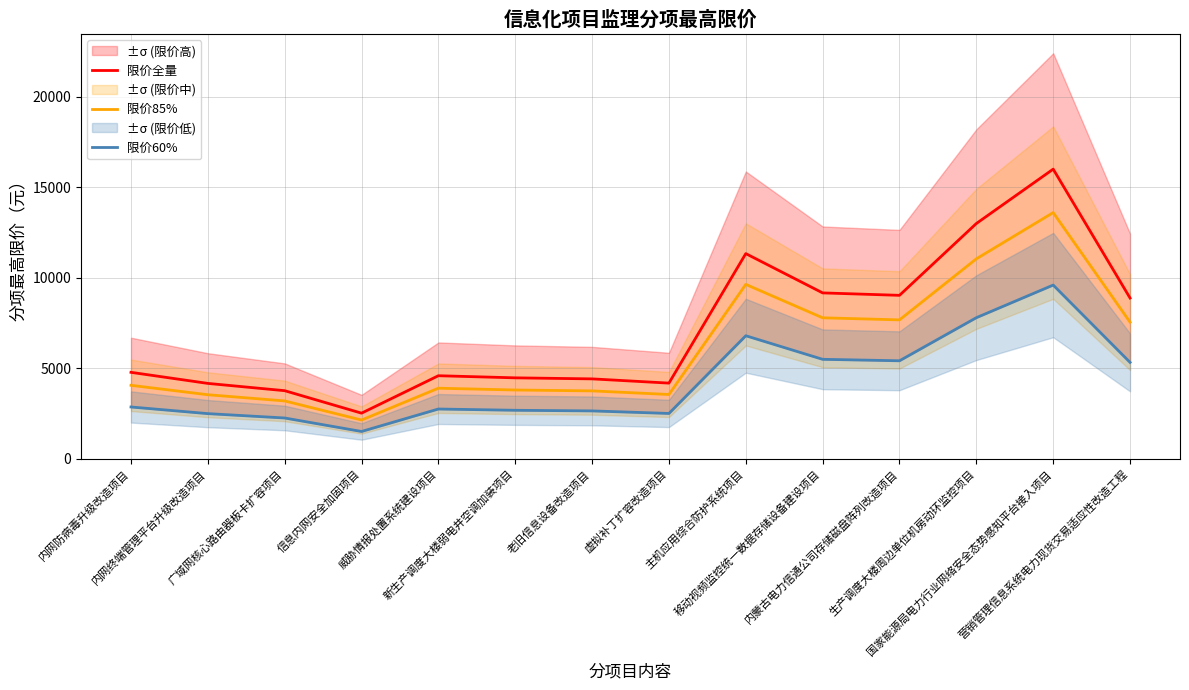

What is the approximate value of 限价60% at 信息内网安全加固项目?

1517.5